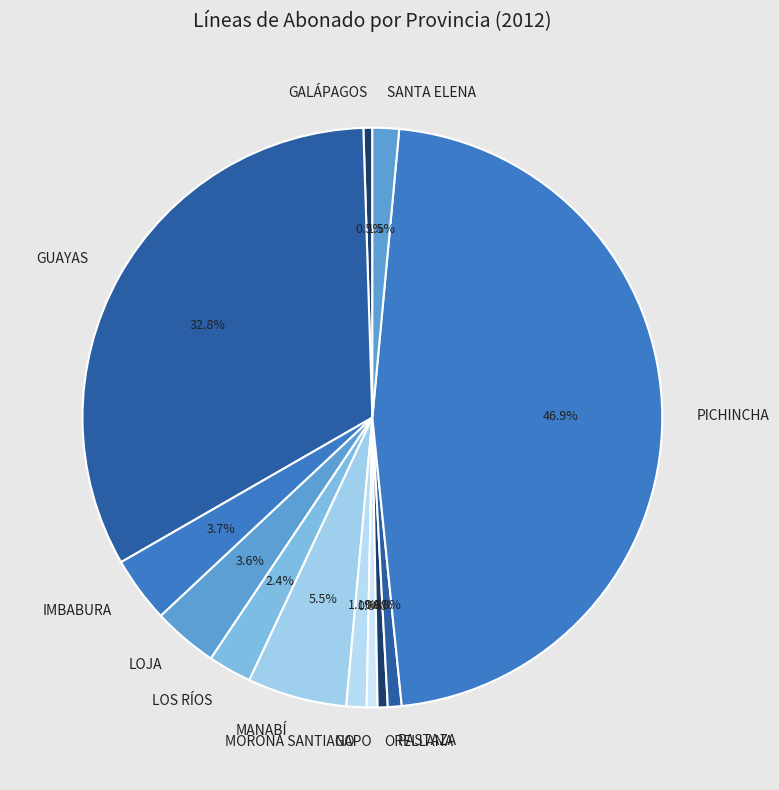

Which has a higher value, LOS RÍOS or IMBABURA?

IMBABURA